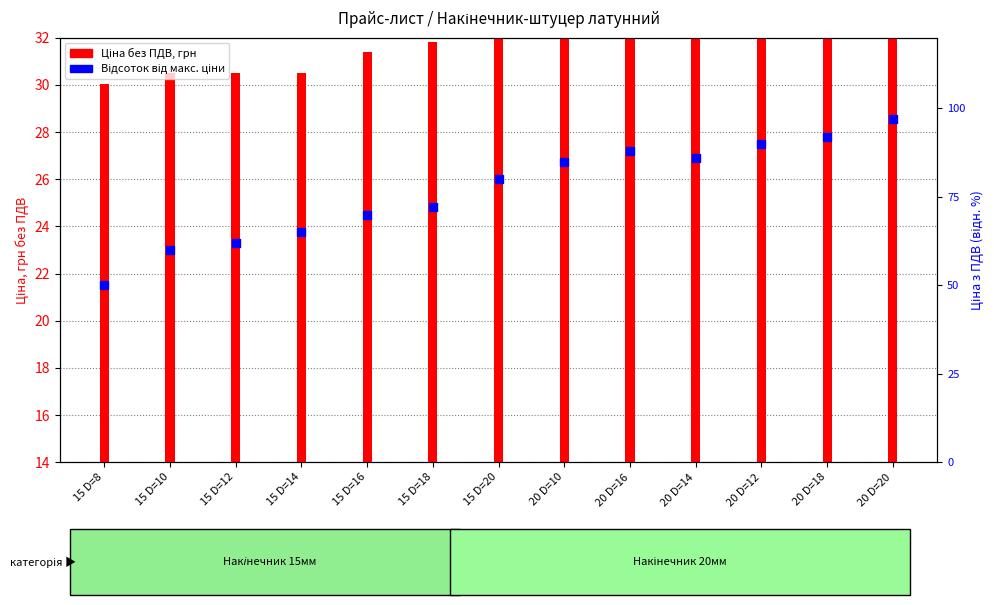

At how many categories does at least one series exceed 39?

13